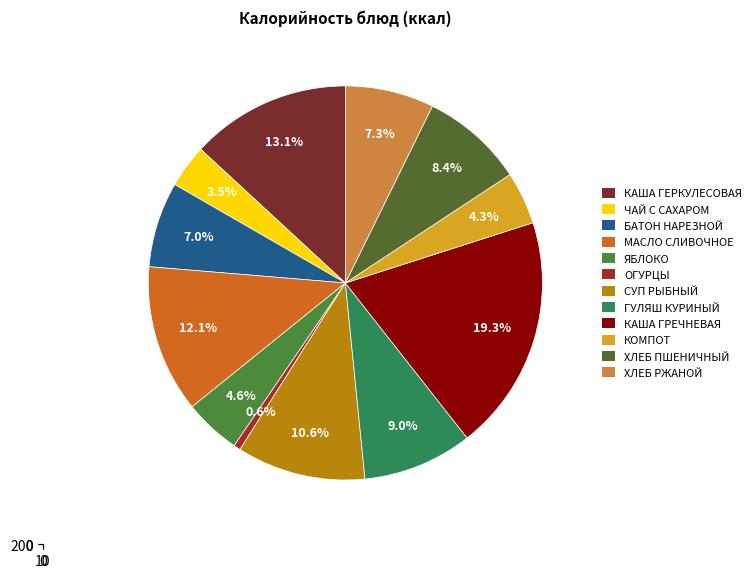

How many segments does this pie chart have?

12